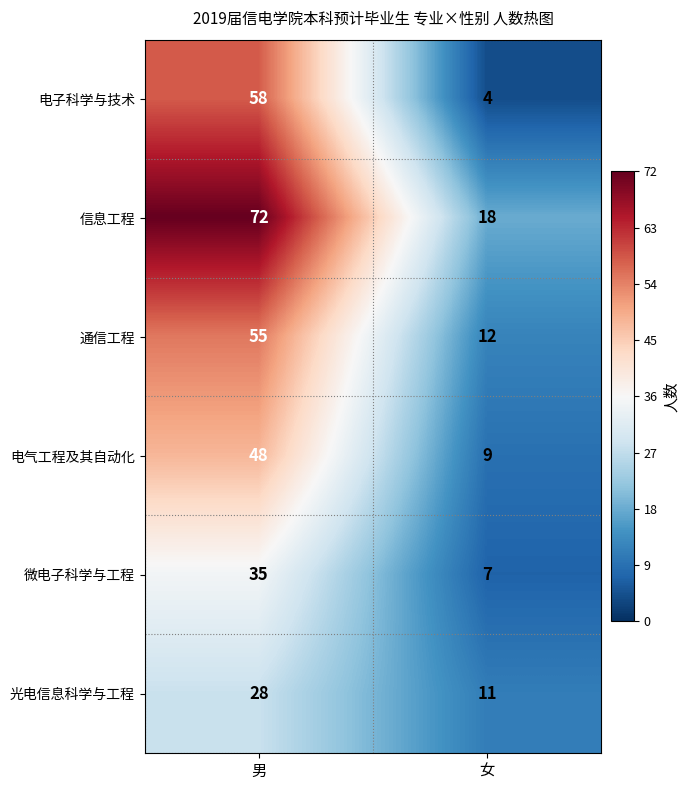

What is the sum of all 微电子科学与工程 values?

42